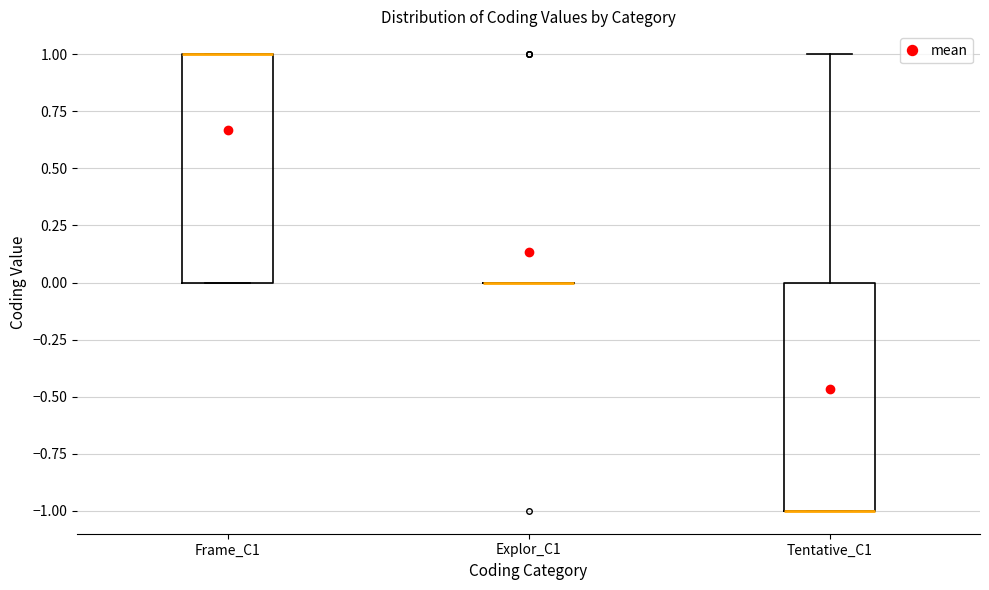

Where is the lower edge of the box for Frame_C1 on the y-axis? The values are not printed on the chart, so give them approximately, as read against the axis.

0